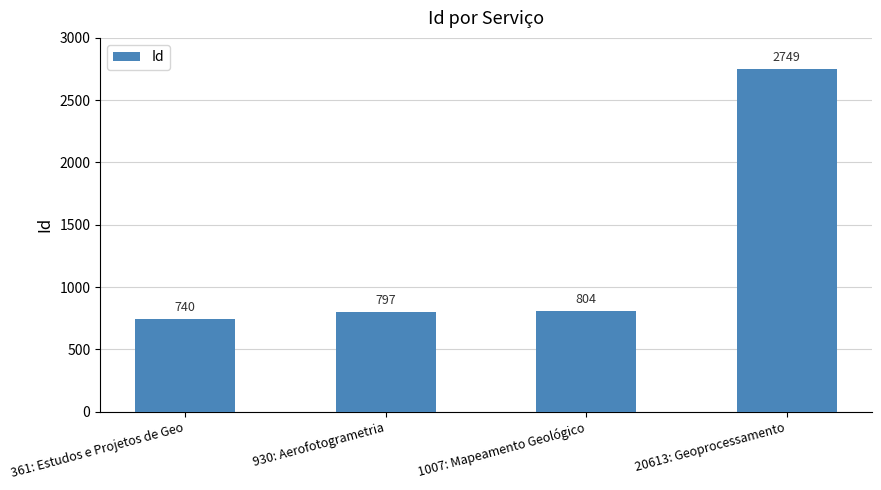

Approximately how many times larger is the value at 930: Aerofotogrametria compared to 20613: Geoprocessamento?

0.3